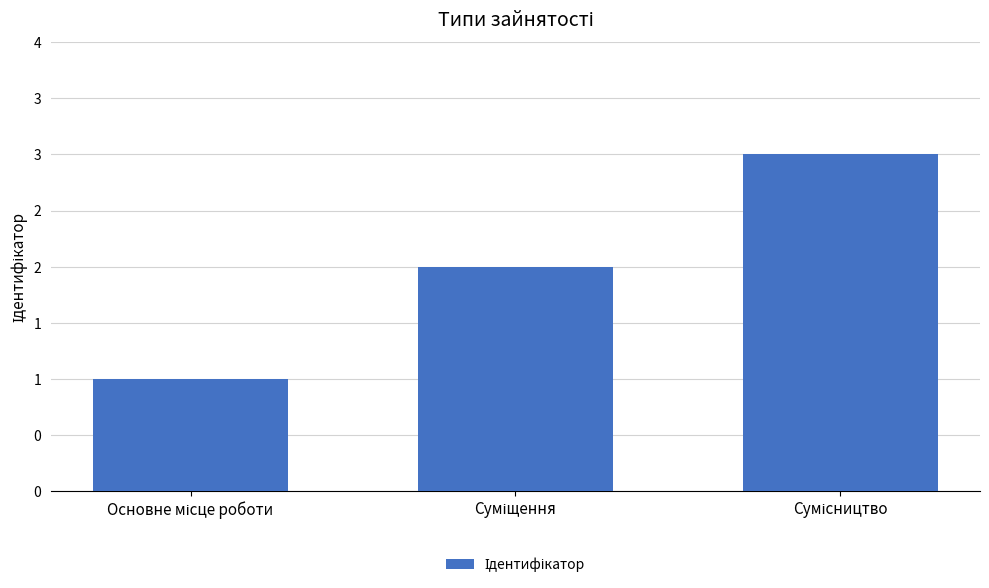

List the labels in order of value, smallest first.

Основне місце роботи, Суміщення, Сумісництво